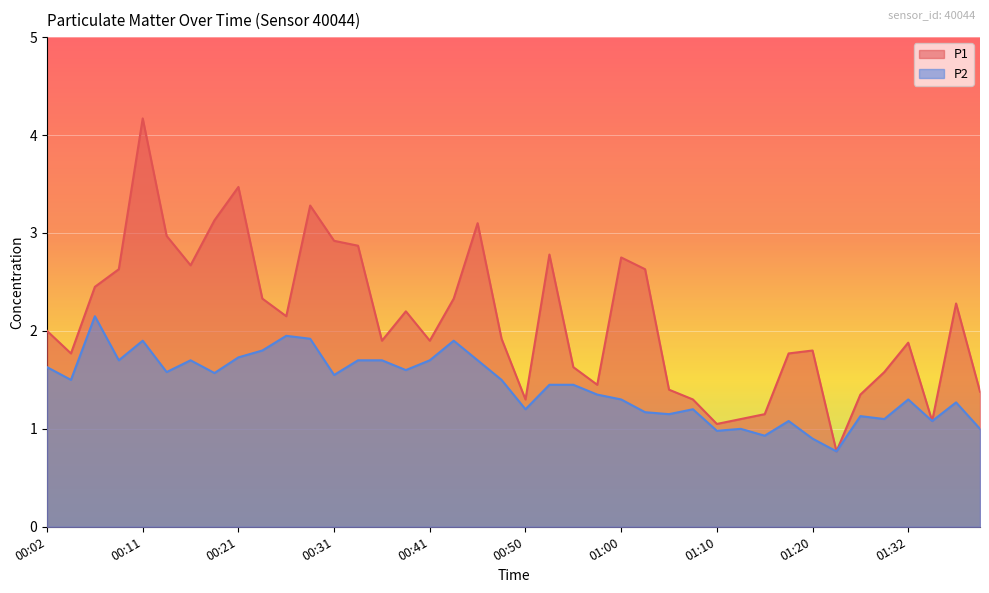

What are all the series names shown in the legend?

P1, P2